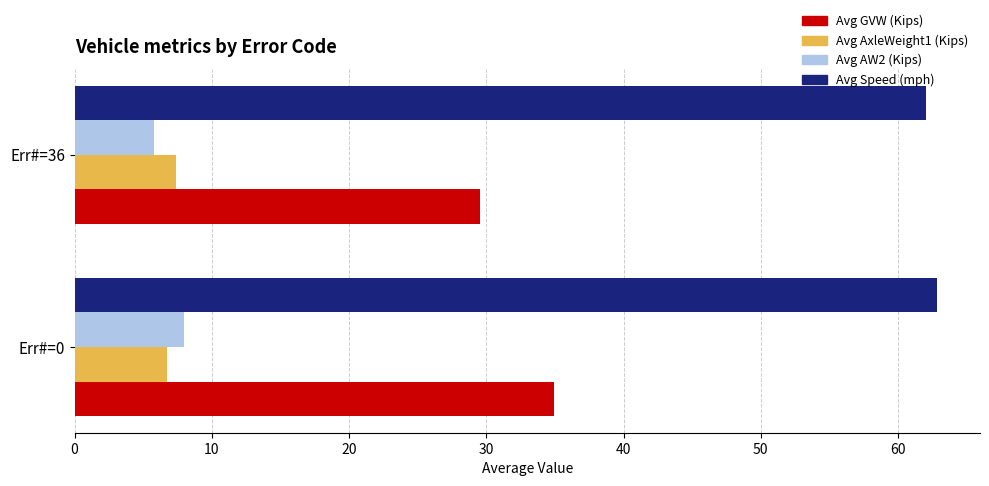

How many categories are shown in the chart?

2